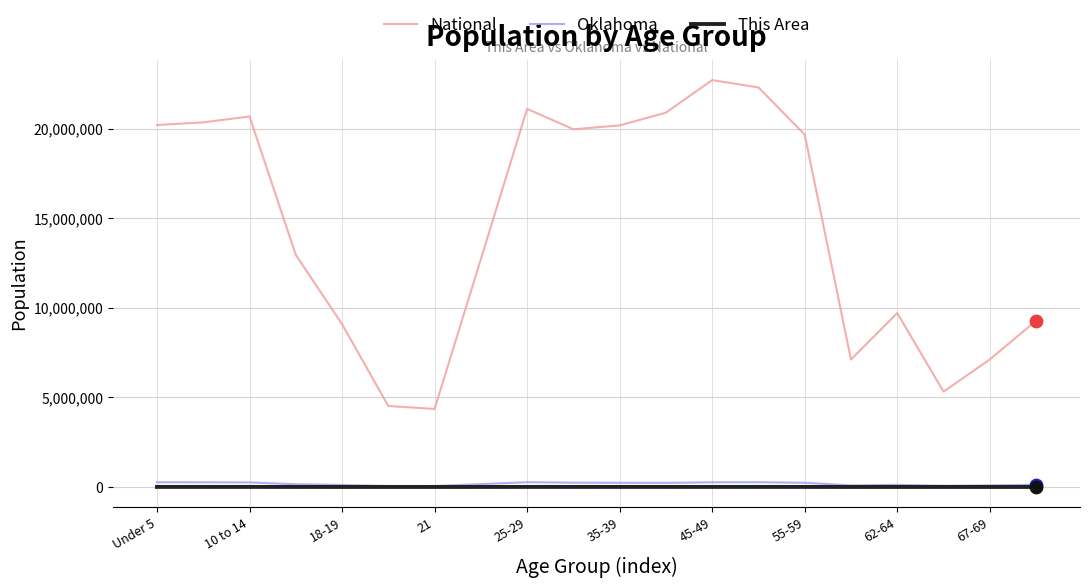

At how many categories does at least one series exceed 6976880?

17